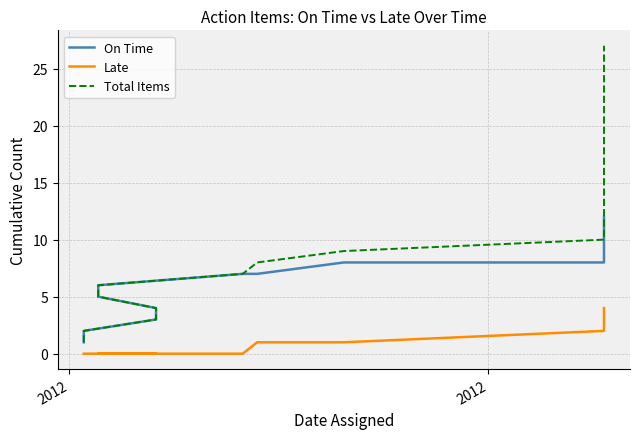

True or false: Late and On Time cross at least once.

False